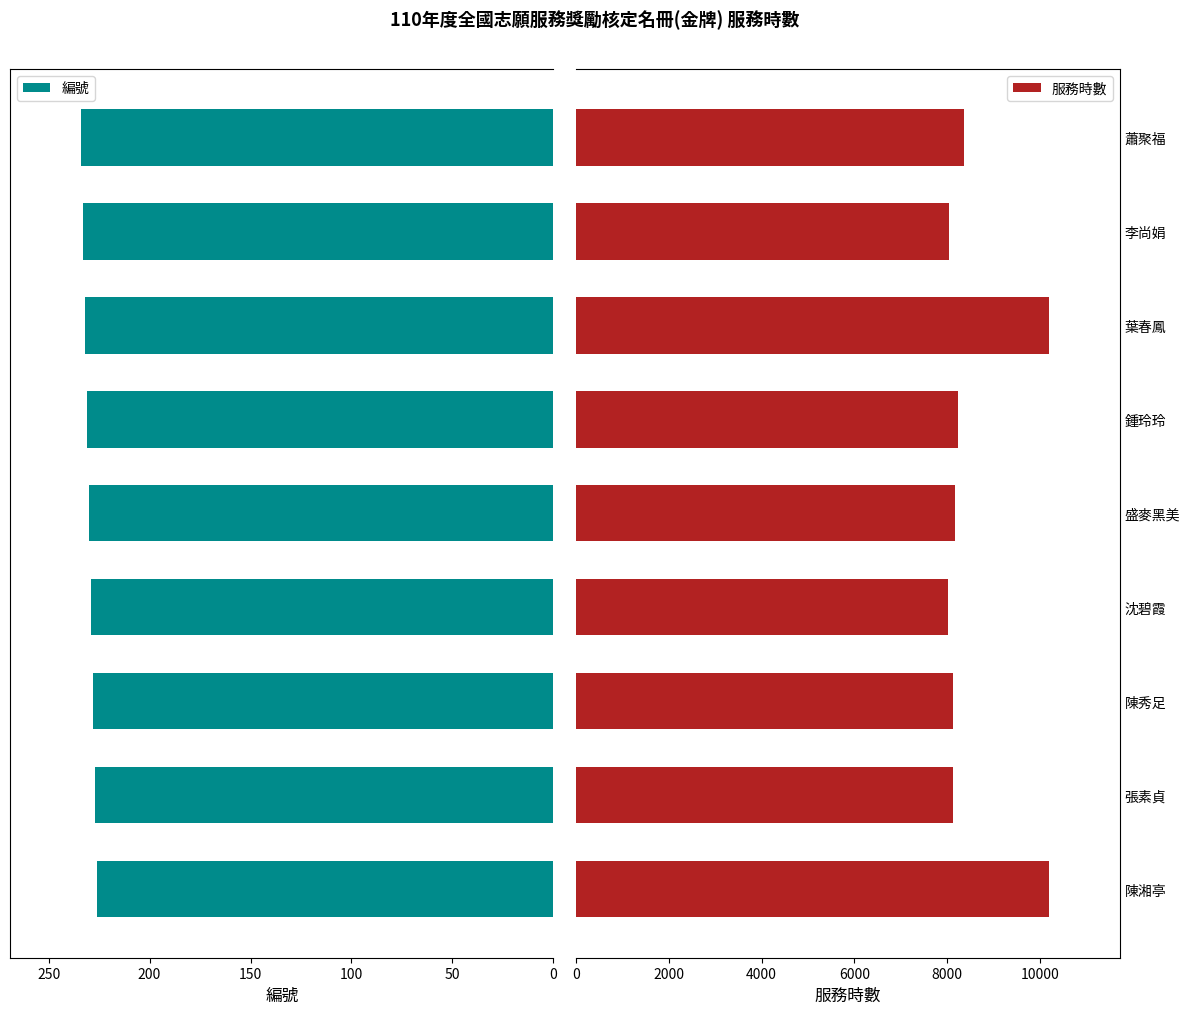

What is the difference between the maximum and minimum values in the 編號 series?

8